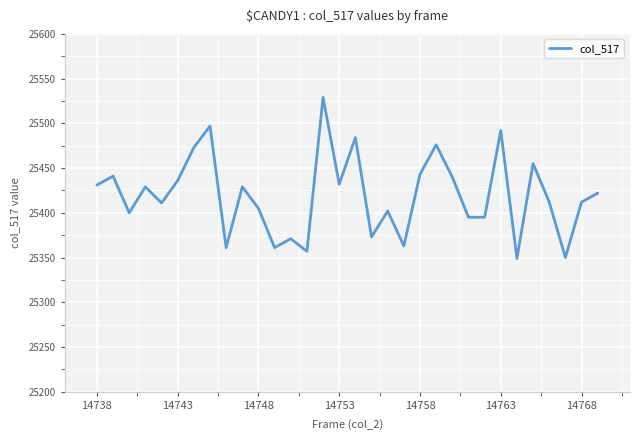

What is the maximum value shown in the chart?

25529